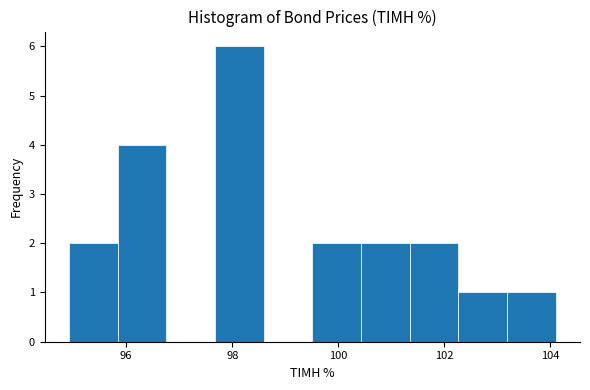

Reading left to right, list every bar in this chart as the range it spans on the x-axis followed by its height. Neither the bar edges nor the heights are printed on the chart, so give them approximately, as read against the axes.

95.0 to 95.8: 2
95.8 to 96.8: 4
96.8 to 97.6: 0
97.6 to 98.6: 6
98.6 to 99.6: 0
99.6 to 100.4: 2
100.4 to 101.4: 2
101.4 to 102.2: 2
102.2 to 103.2: 1
103.2 to 104.2: 1